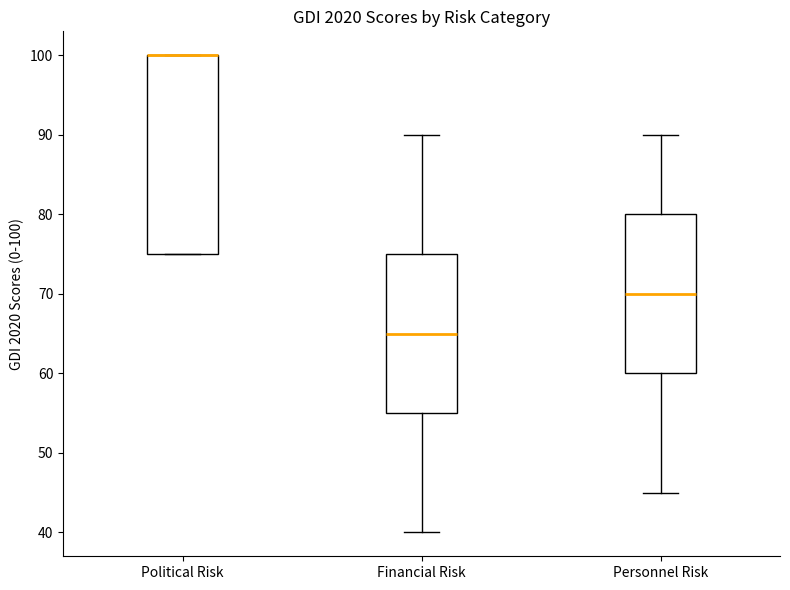

Reading left to right, read every box against the y-axis: the position of its median line, the range the box covers, and the ends of its whiskers. The values are not printed on the chart, so give them approximately, as read against the axis.

Political Risk: median 100 (drawn on the box's upper edge), box 75 to 100, whiskers 75 to 100
Financial Risk: median 65, box 55 to 75, whiskers 40 to 90
Personnel Risk: median 70, box 60 to 80, whiskers 45 to 90